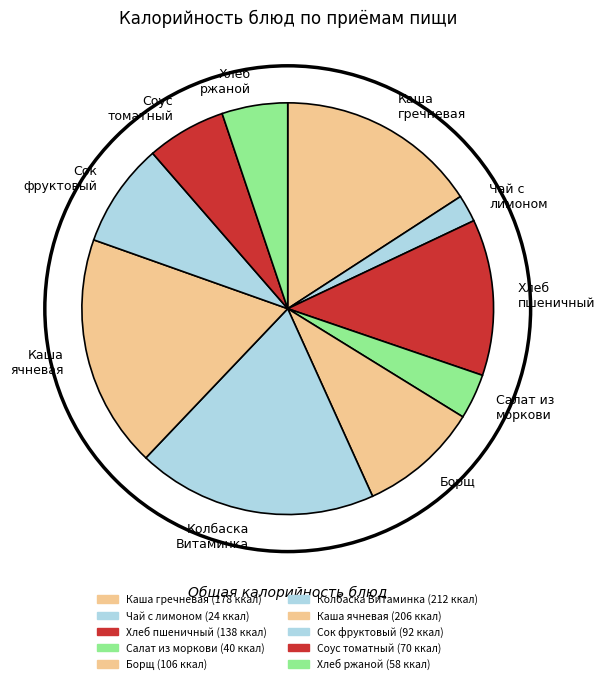

Does Хлеб пшеничный represent more than half of the total?

No